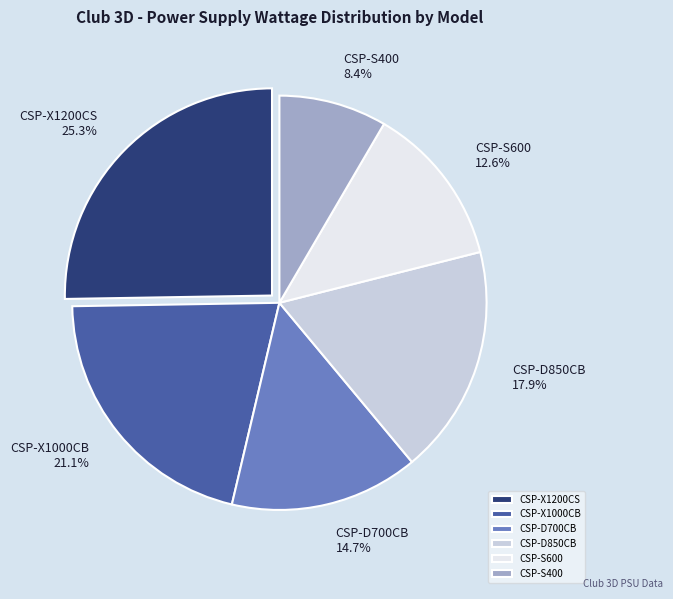

To the nearest percent, what is the difference between the largest and smallest slice percentages?

17%